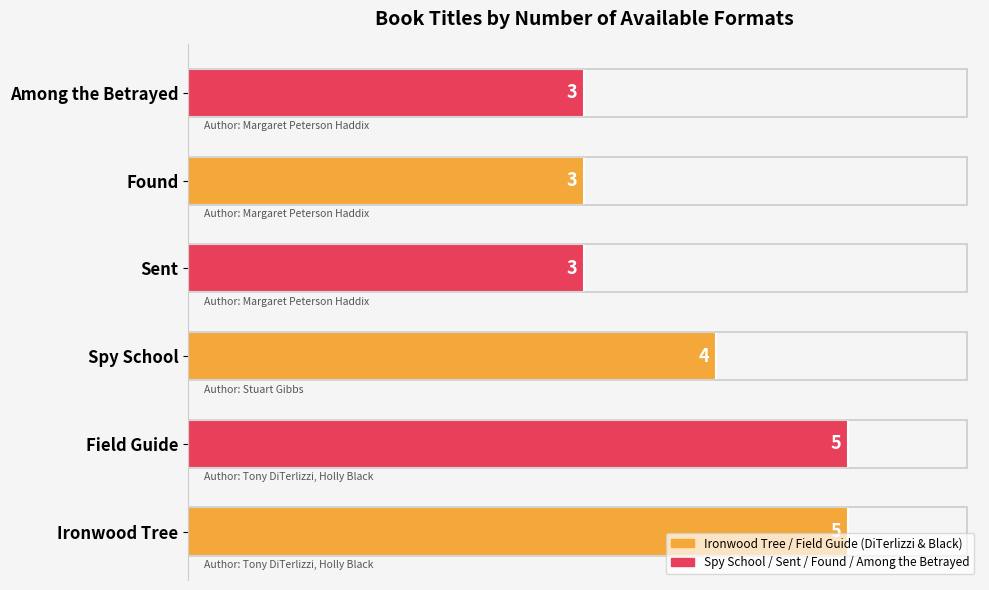

Reading top to bottom, extract all data points from this chart.

Among the Betrayed=3	Found=3	Sent=3	Spy School=4	Field Guide=5	Ironwood Tree=5